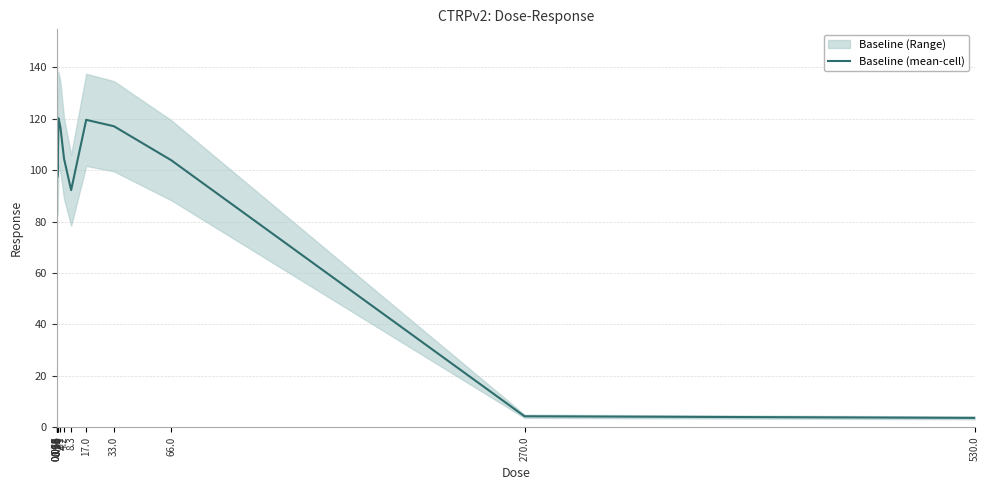

What is the value of the 13th point from the left?

103.9